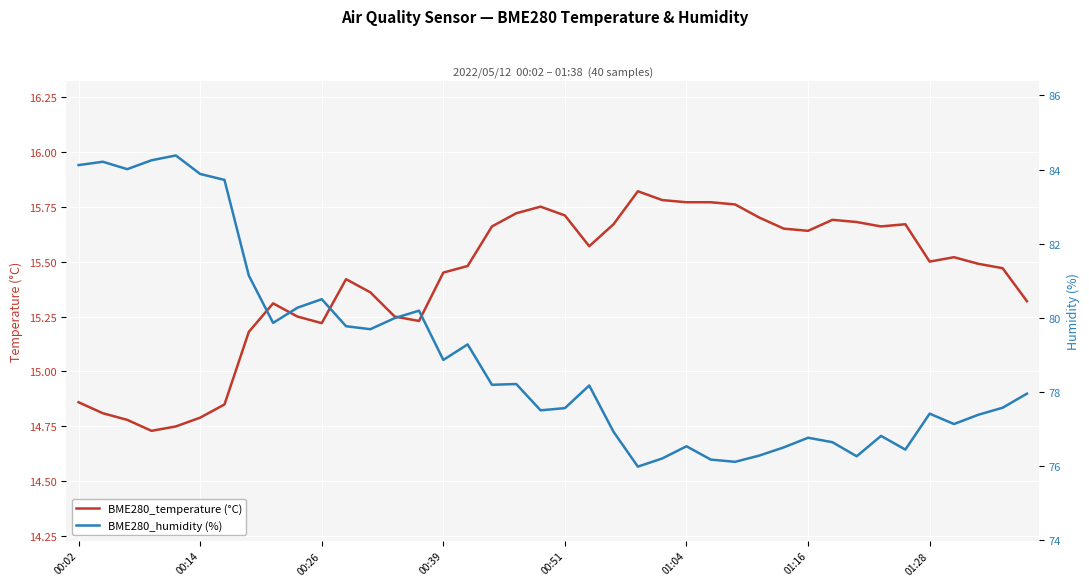

What is the spread (max minus min) of values at 34?

60.8